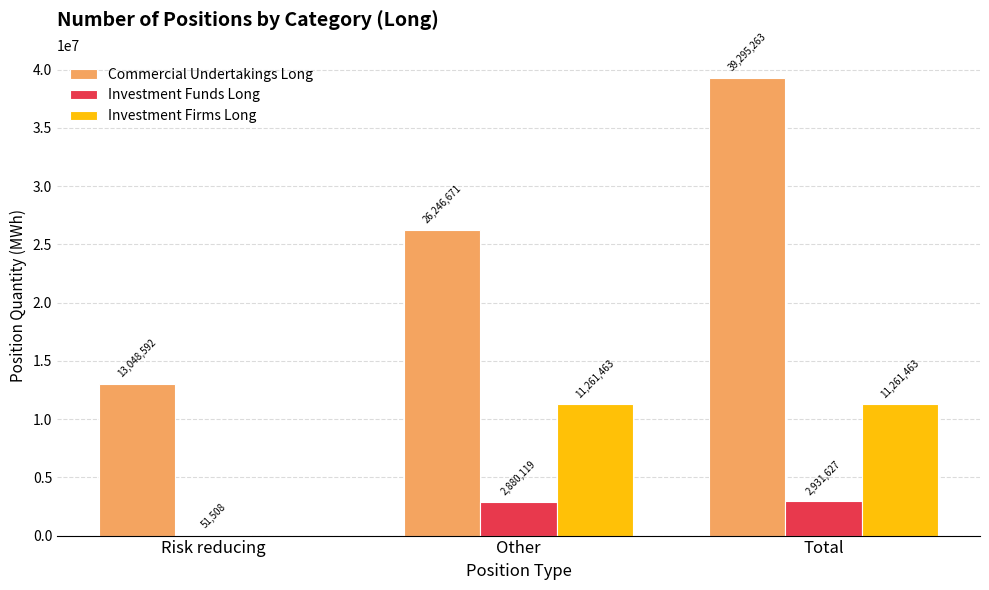

What is the sum of all Investment Funds Long values?

5863254